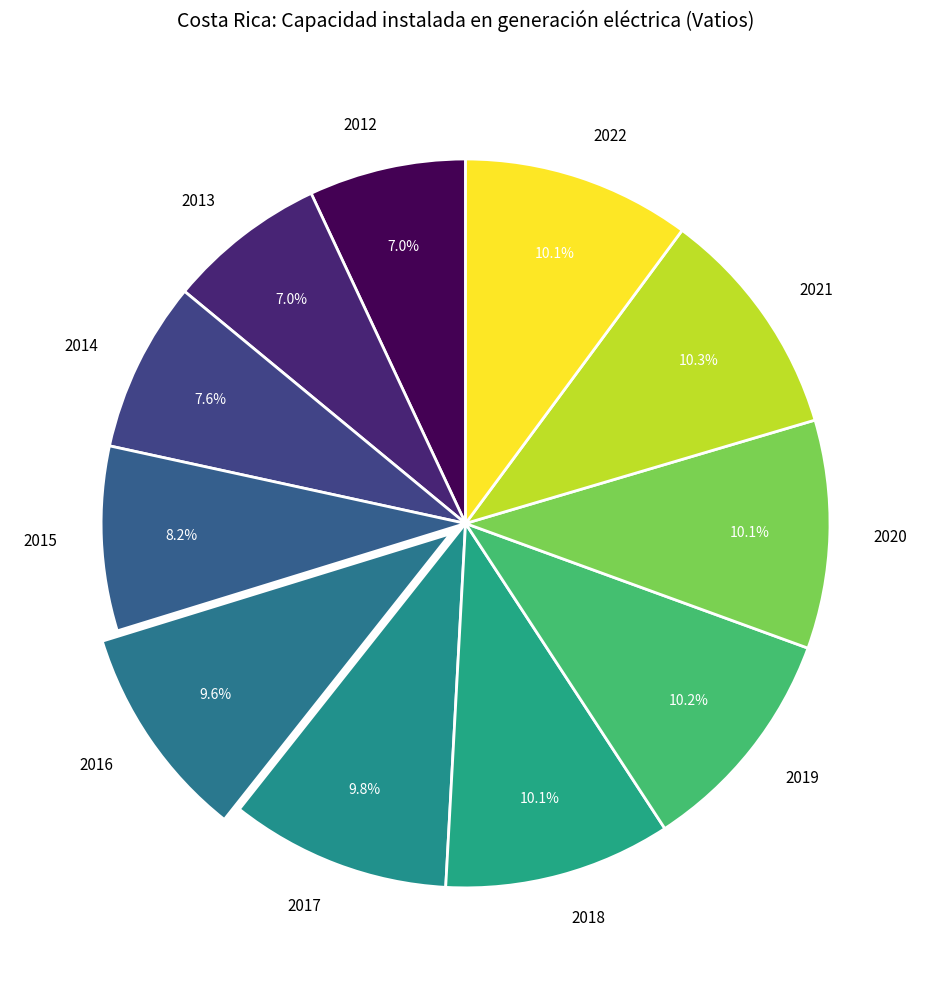

What is the ratio of the value at 2016 to the value at 2012?

1.4